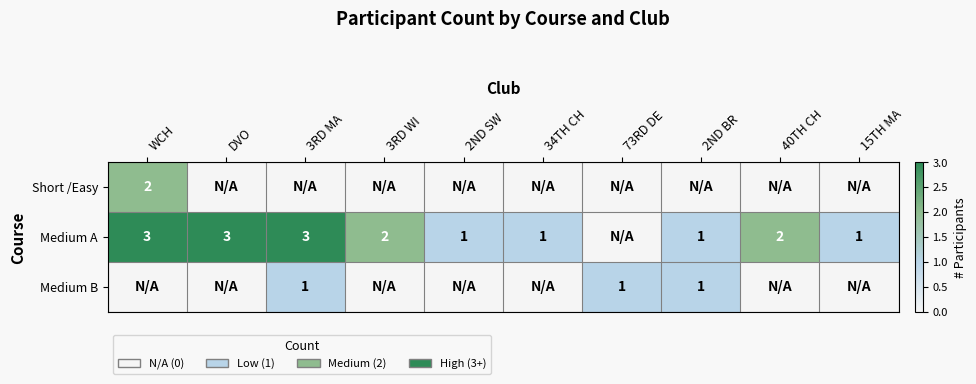

What is the spread (max minus min) of values at DVO?

3